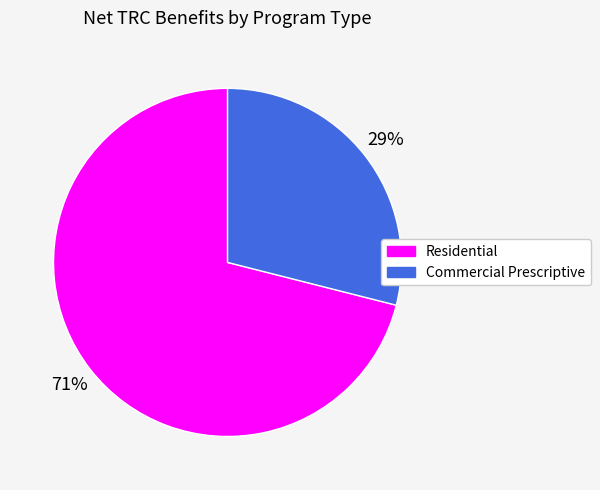

Which slice is the smallest?

Commercial Prescriptive